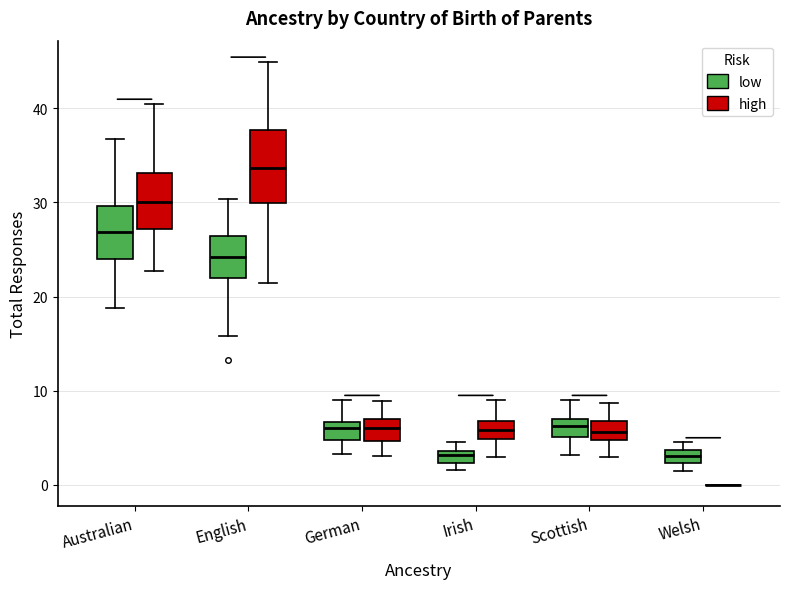

Where is the lower edge of the box for Welsh (low) on the y-axis? The values are not printed on the chart, so give them approximately, as read against the axis.

2